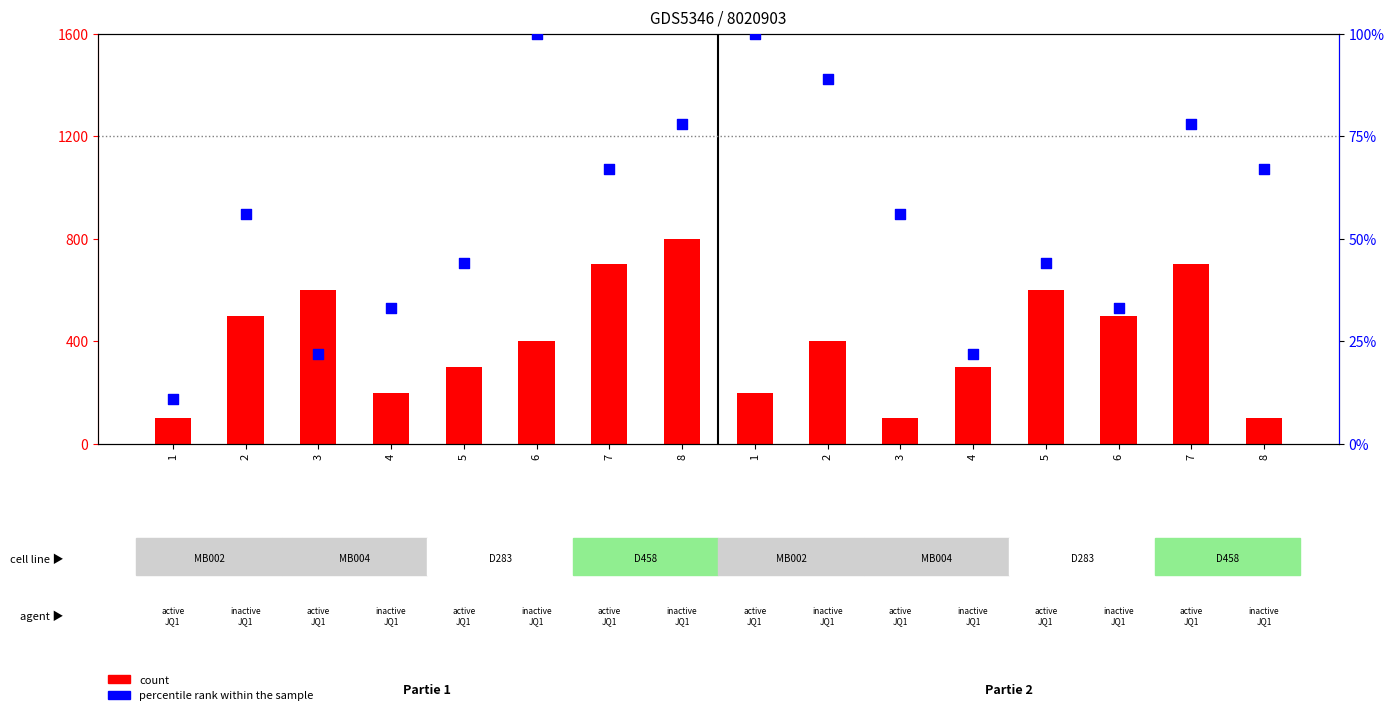

At which category is the sum across all series the highest?

6